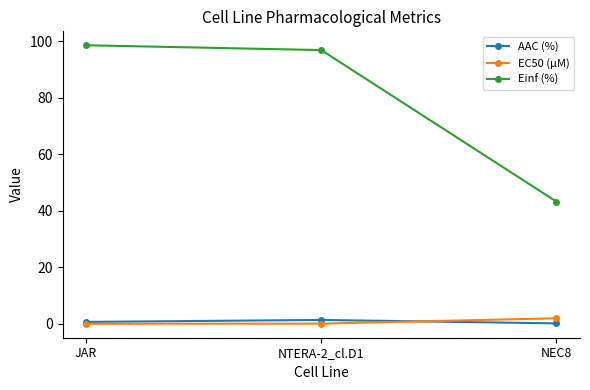

Which series has the widest spread of values?

Einf (%)